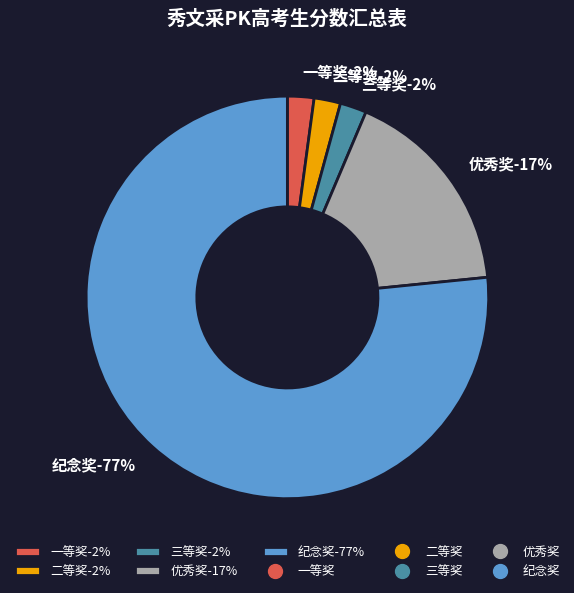

What is the ratio of the value at 优秀奖 to the value at 纪念奖?

0.2